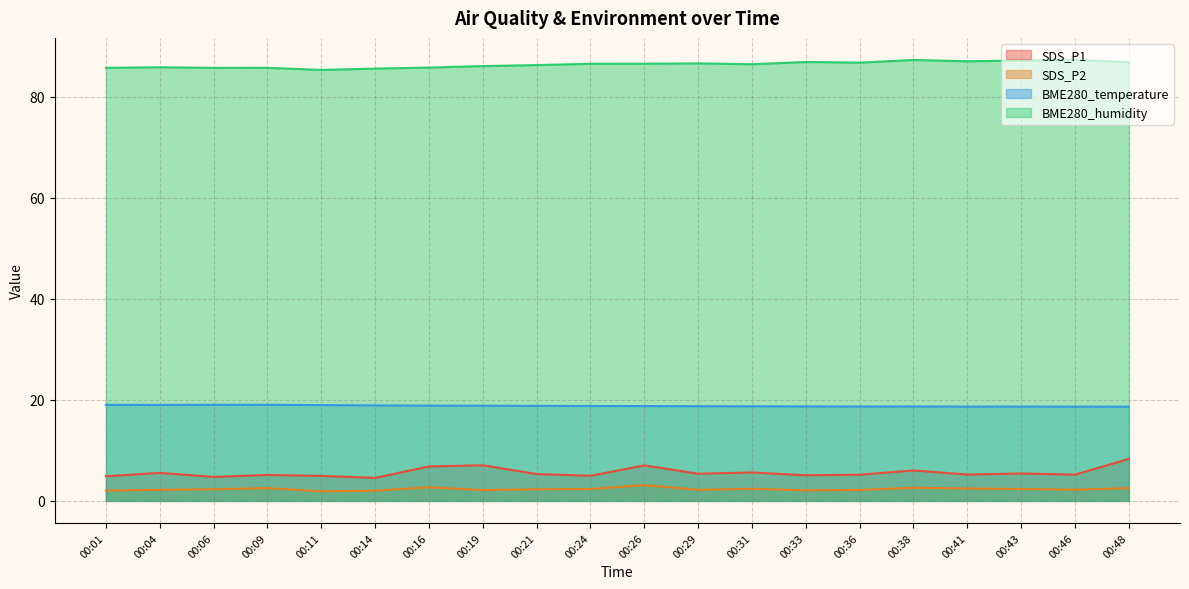

What is the value of the SDS_P2 point at the 16th from the left?

2.6